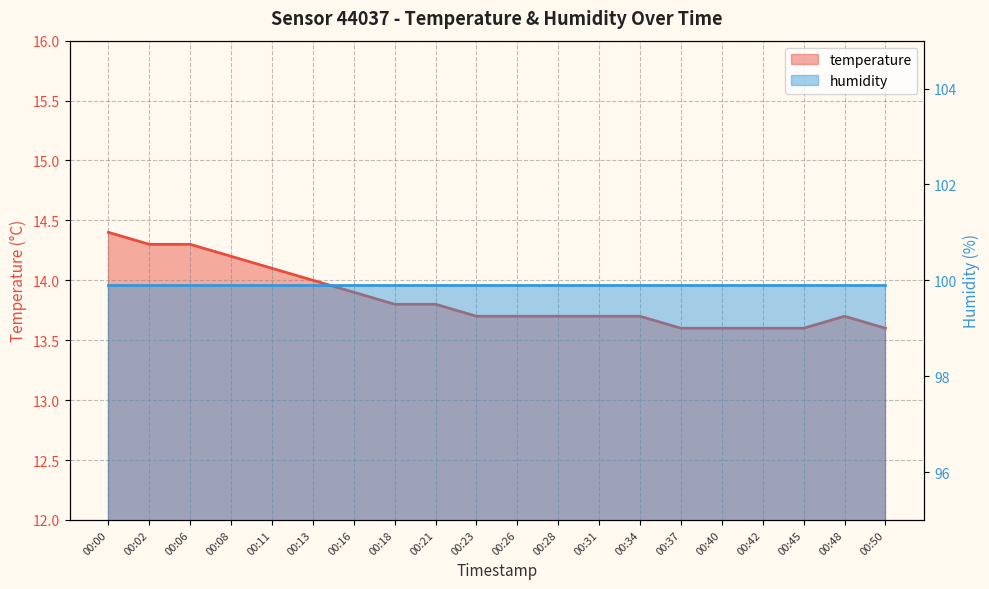

Does the chart display data point markers on the line(s)?

No